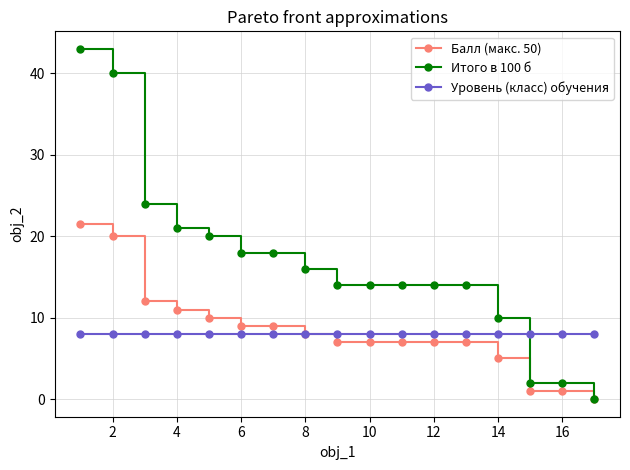

True or false: Уровень (класс) обучения and Итого в 100 б cross at least once.

True